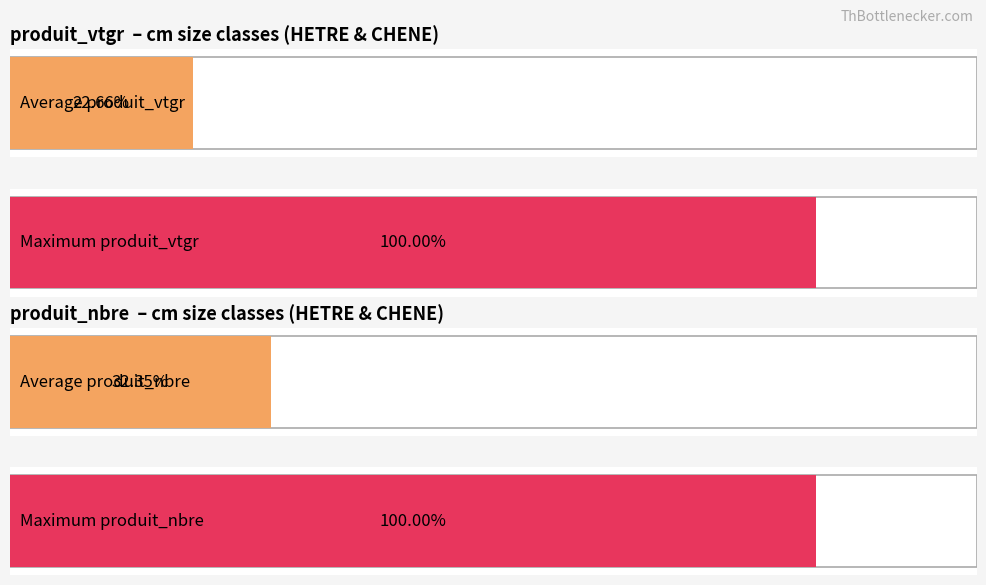

Are the bars grouped side by side (vs. stacked)?

Yes